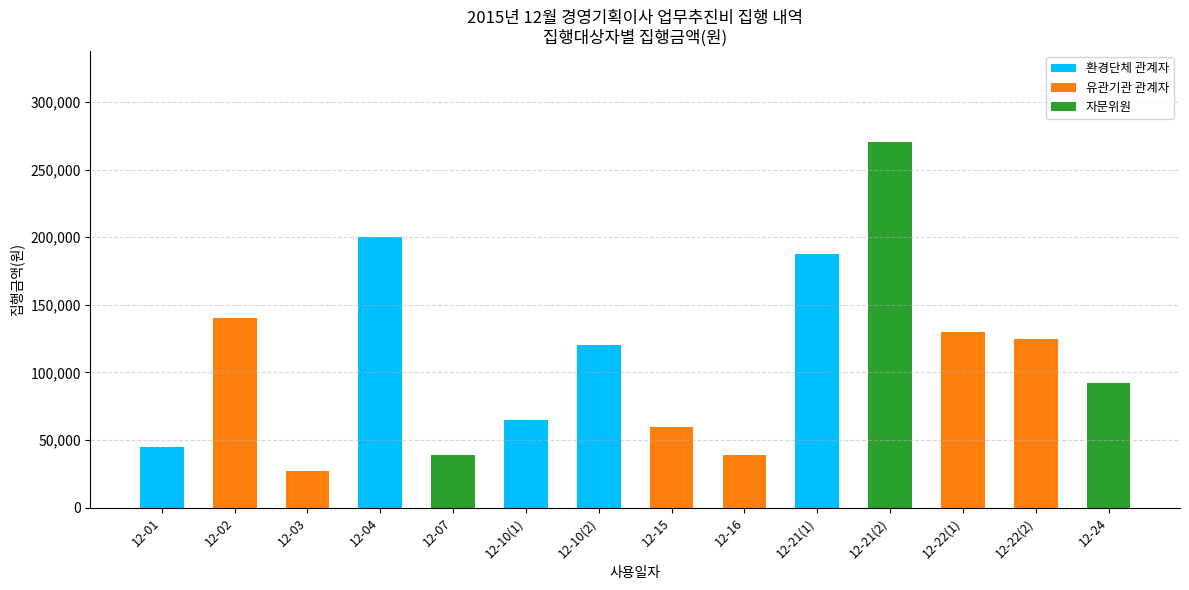

What is the highest value of the 환경단체 관계자 series?

200000